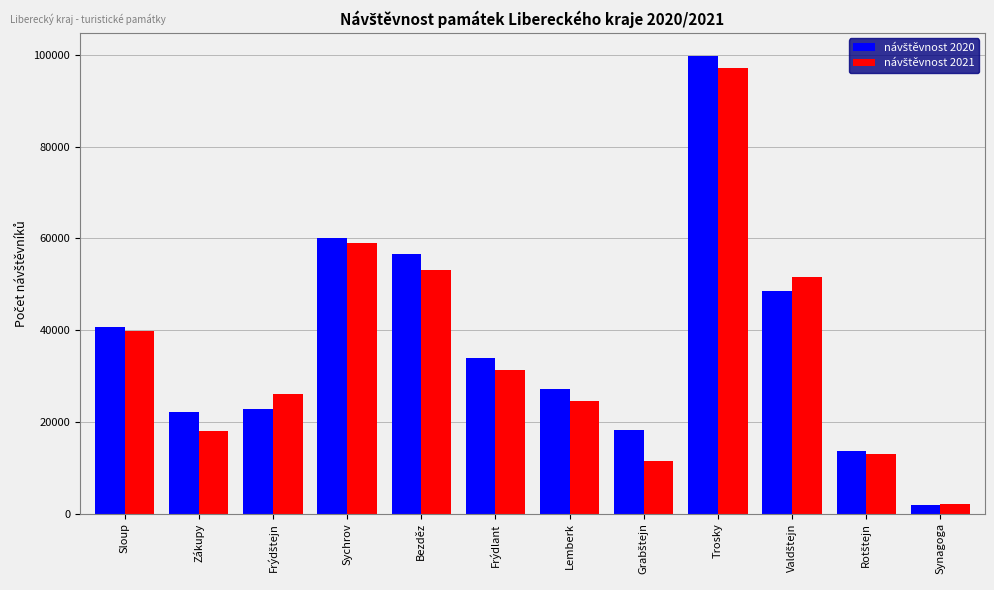

How many data points does each series have?

12